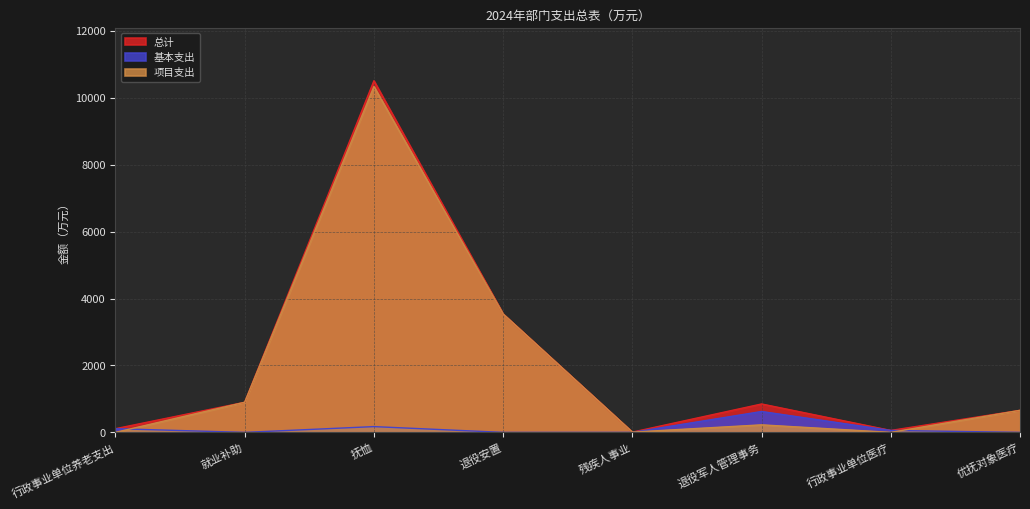

What are all the series names shown in the legend?

总计, 基本支出, 项目支出